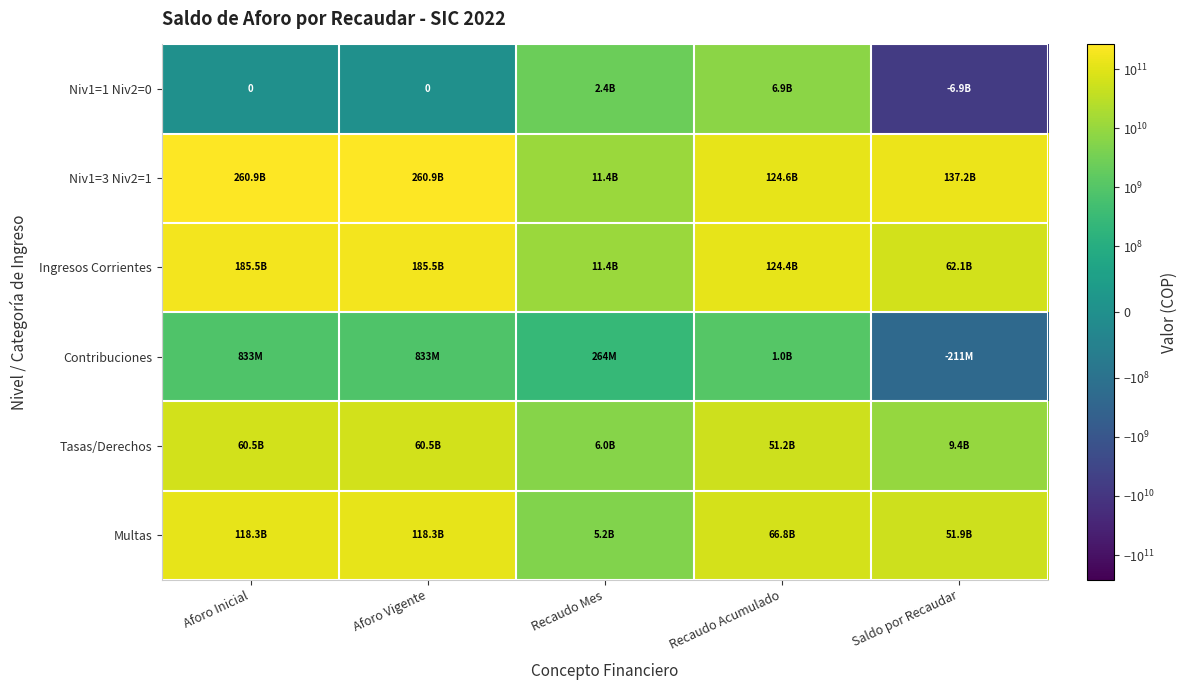

What is the difference between the highest and lowest values at Saldo por Recaudar?

144118347509.0